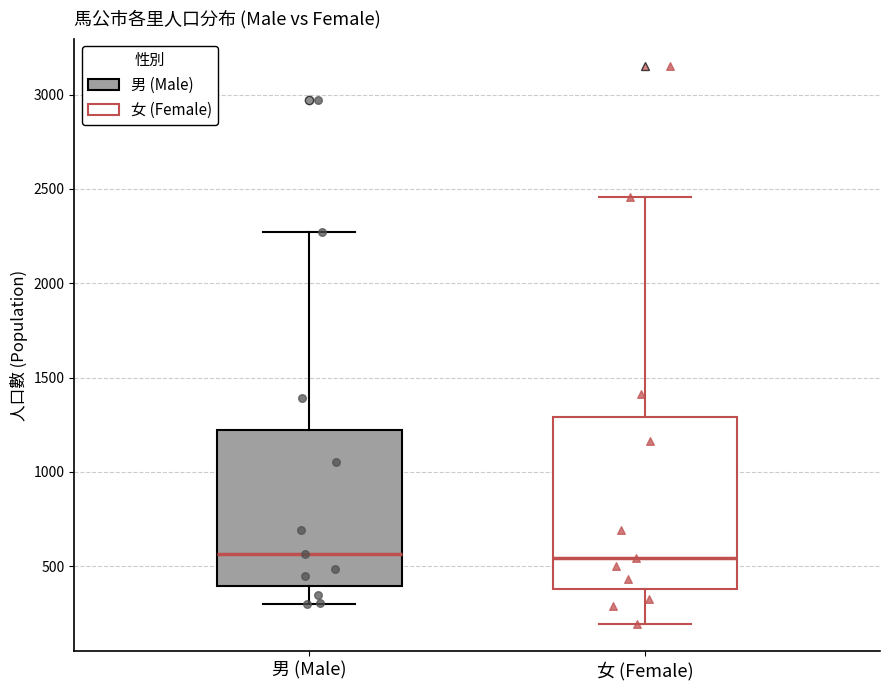

Reading left to right, read every box against the y-axis: the position of its median line, the range the box covers, and the ends of its whiskers. The values are not printed on the chart, so give them approximately, as read against the axis.

男 (Male): median 550, box 400 to 1200, whiskers 300 to 2250
女 (Female): median 550, box 400 to 1300, whiskers 200 to 2450